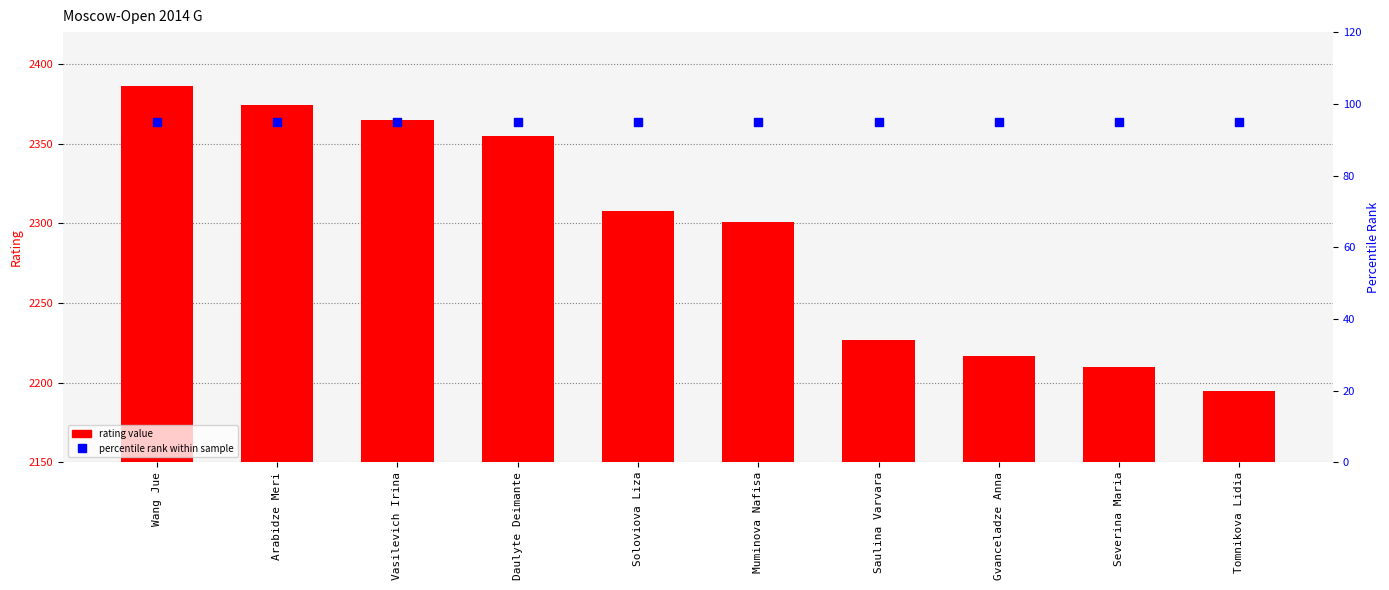

What are all the series names shown in the legend?

Rating, percentile rank